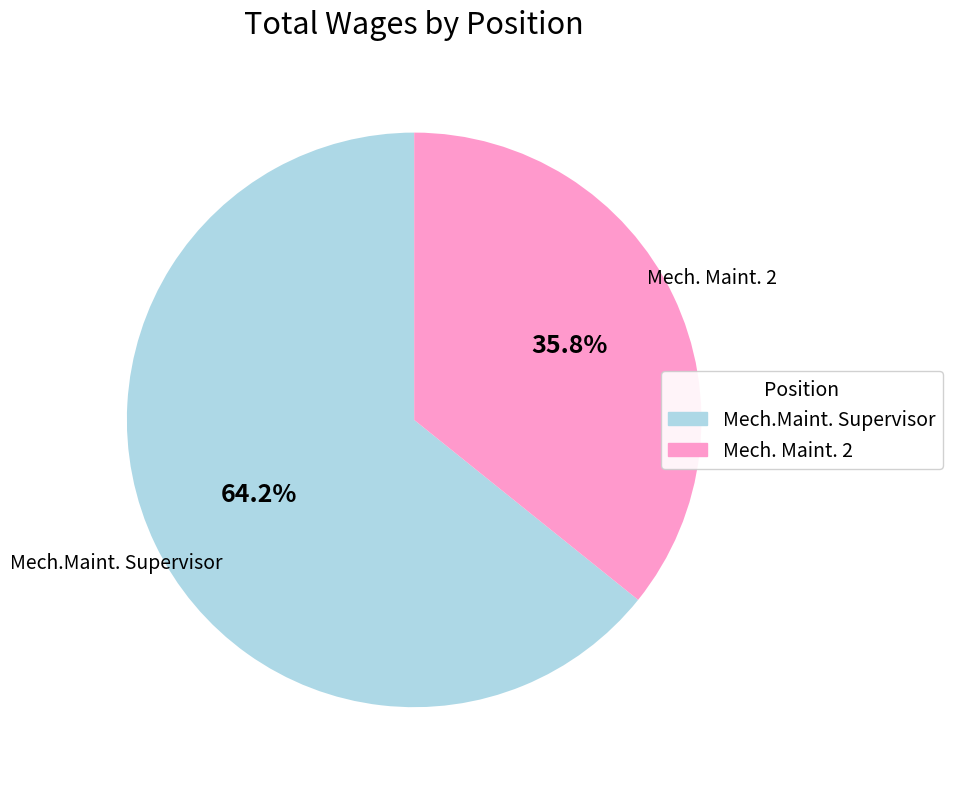

What percentage is the Mech. Maint. 2 slice, to the nearest percent?

36%